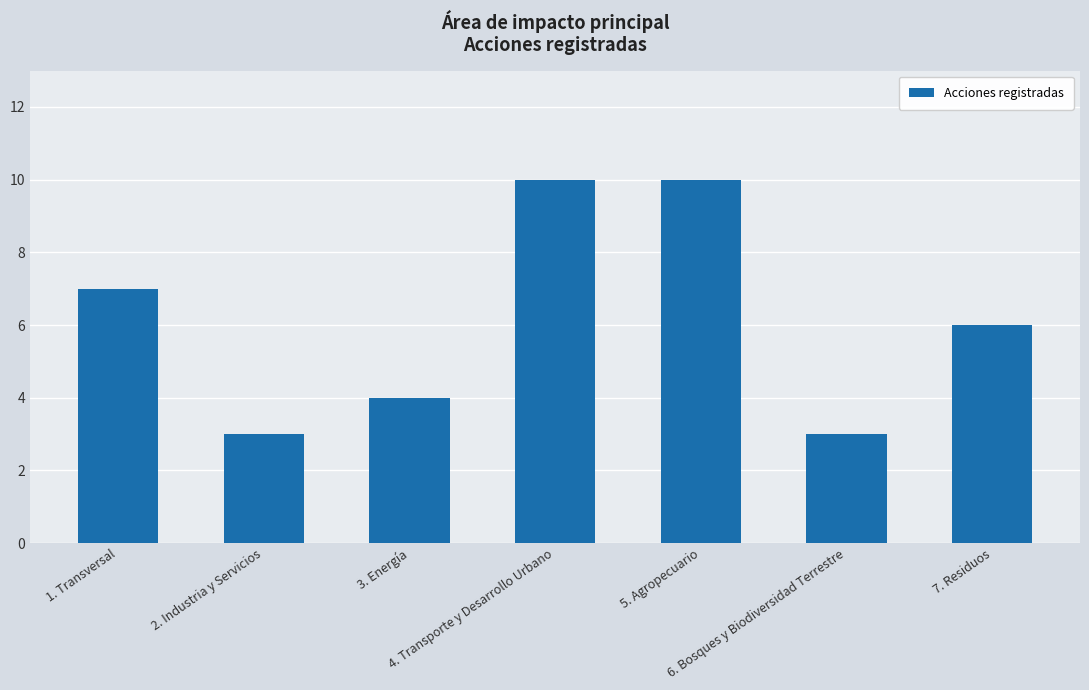

What is the value of the 7th bar from the left?

6